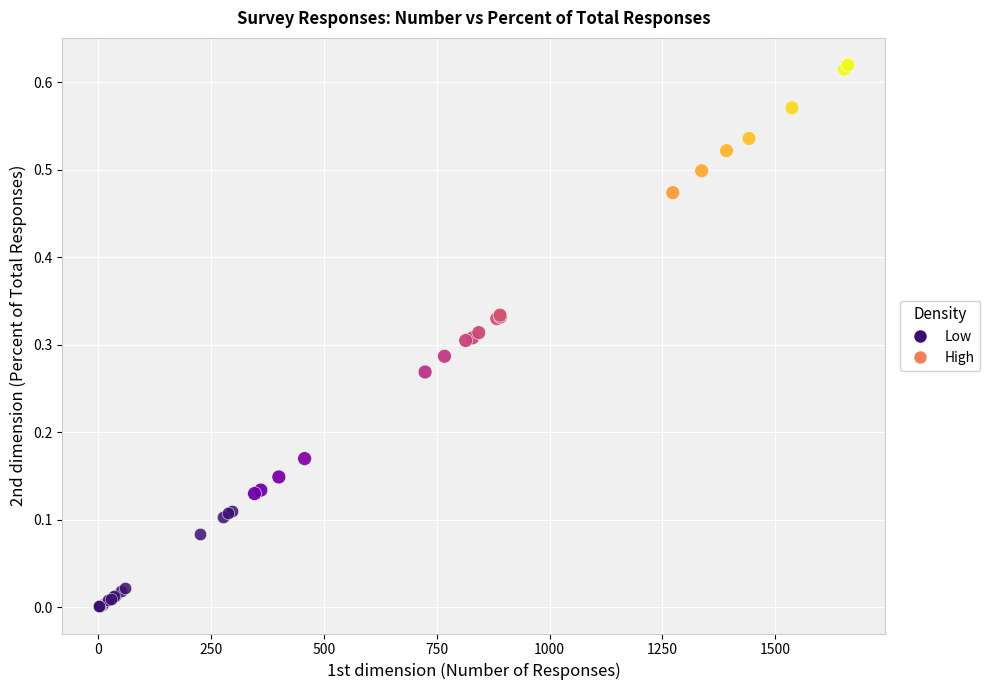

Which series has the widest spread of Y values?

High